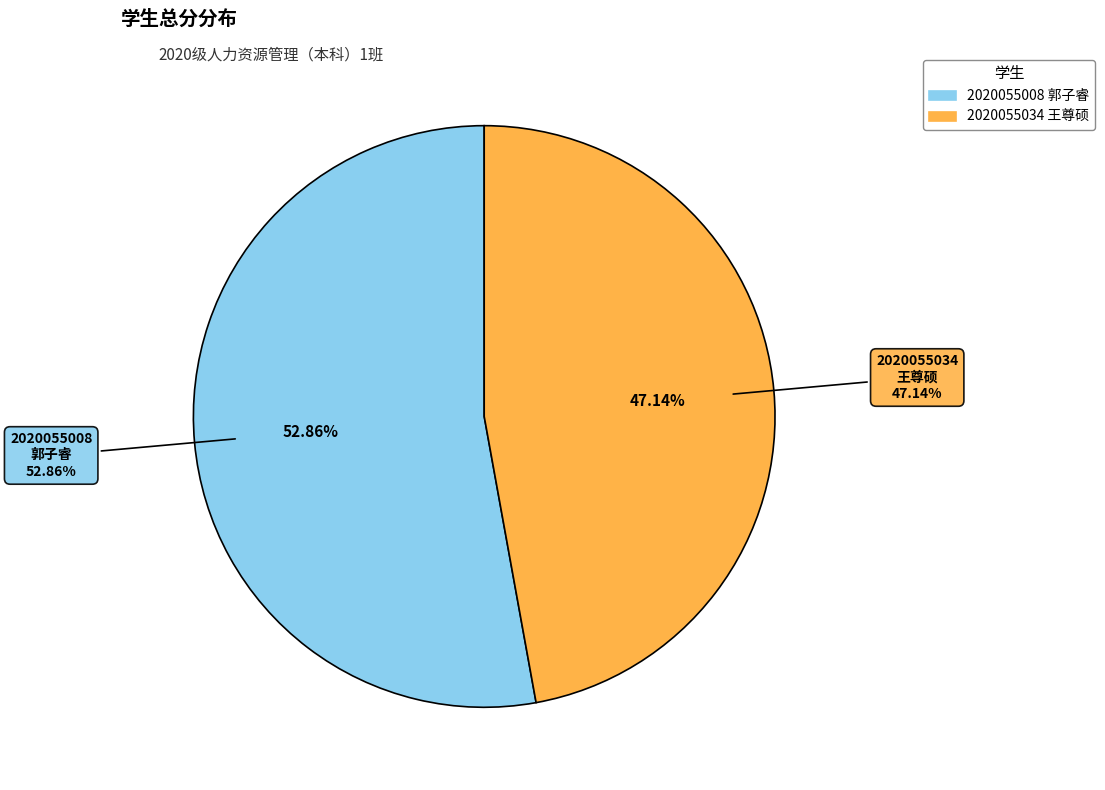

Does 2020055008
郭子睿 represent more than half of the total?

Yes